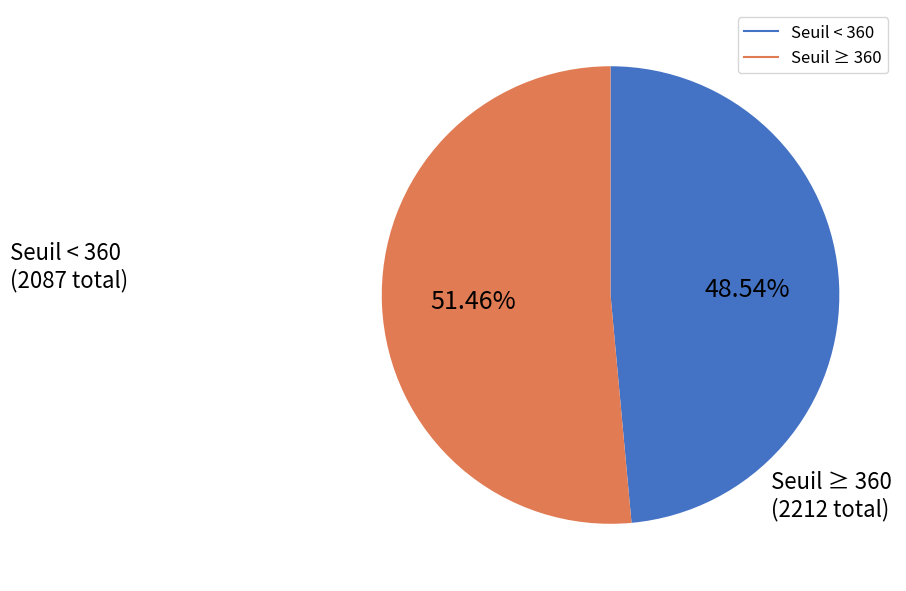

Is there a majority slice in this chart?

Yes